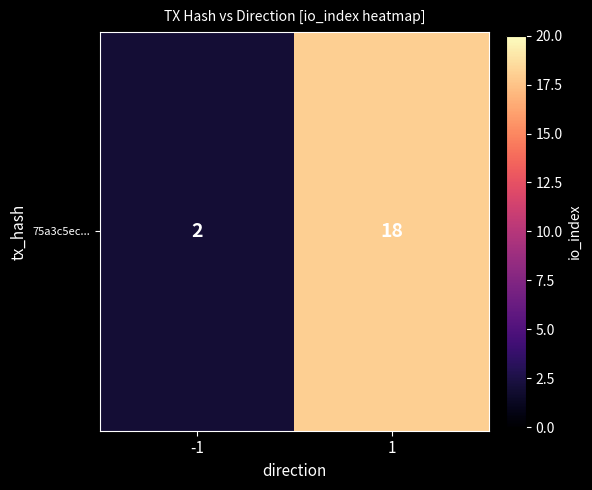

Reading left to right, extract all data points from this chart.

2	18